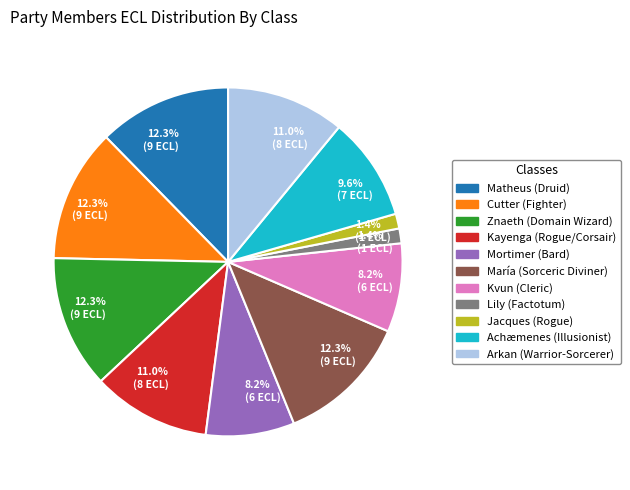

Is there any slice that represents more than half of the pie?

No